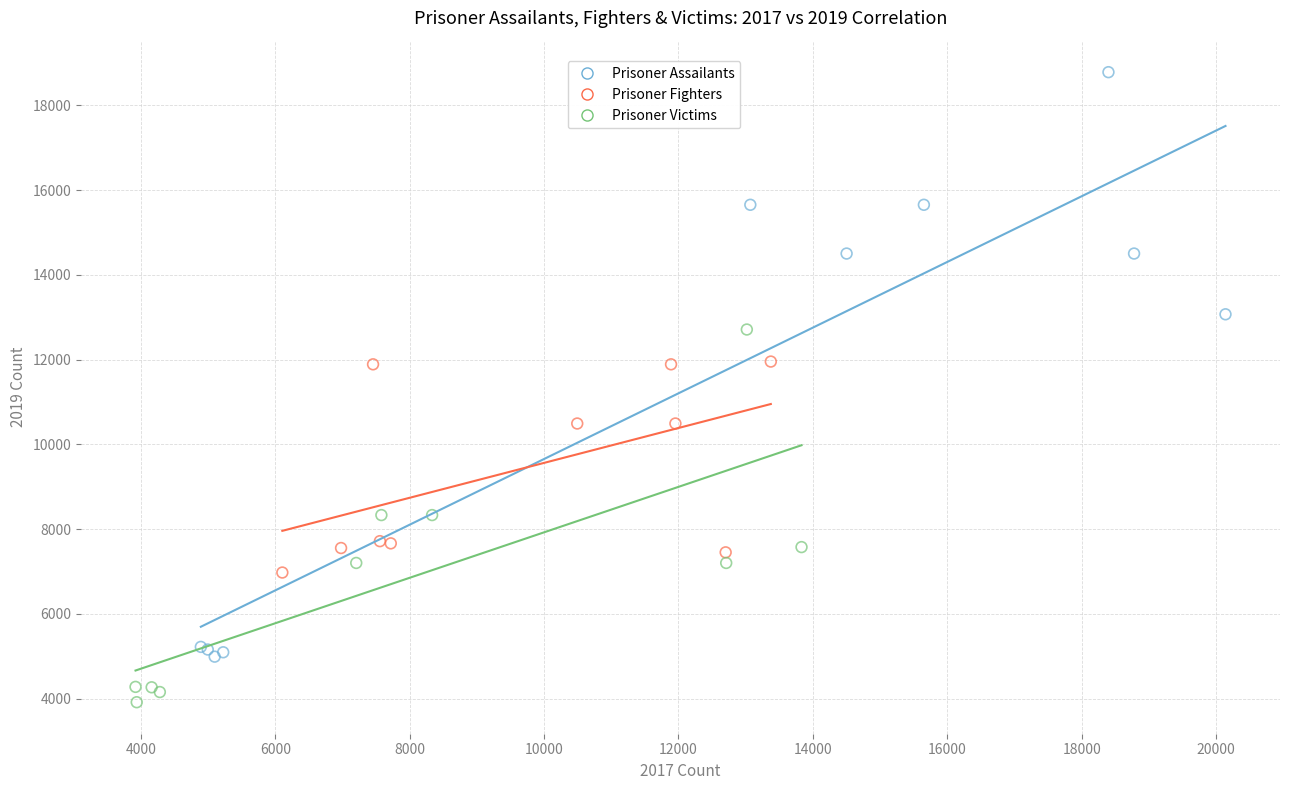

Which series reaches the minimum Y coordinate?

Prisoner Victims